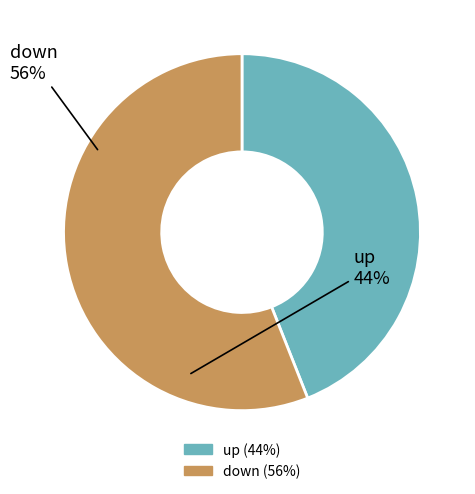

Approximately how many times larger is the value at down compared to up?

1.3